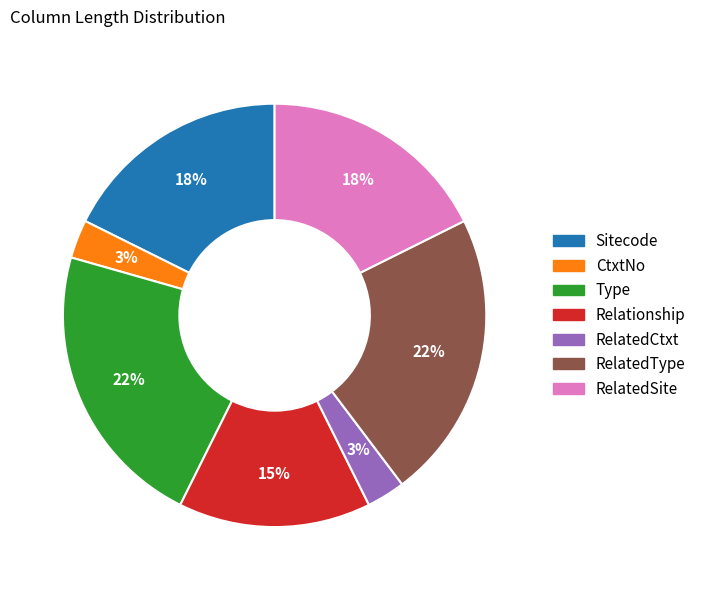

Approximately how many times larger is the value at CtxtNo compared to RelatedType?

0.1